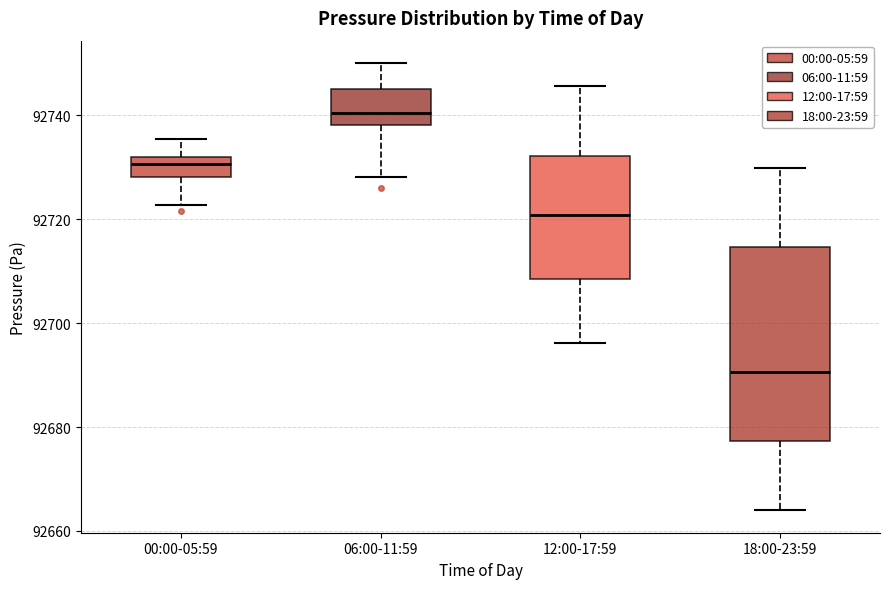

Reading left to right, read every box against the y-axis: the position of its median line, the range the box covers, and the ends of its whiskers. The values are not printed on the chart, so give them approximately, as read against the axis.

00:00-05:59: median 92730, box 92728 to 92732, whiskers 92722 to 92736
06:00-11:59: median 92740, box 92738 to 92746, whiskers 92728 to 92750
12:00-17:59: median 92720, box 92708 to 92732, whiskers 92696 to 92746
18:00-23:59: median 92690, box 92678 to 92714, whiskers 92664 to 92730